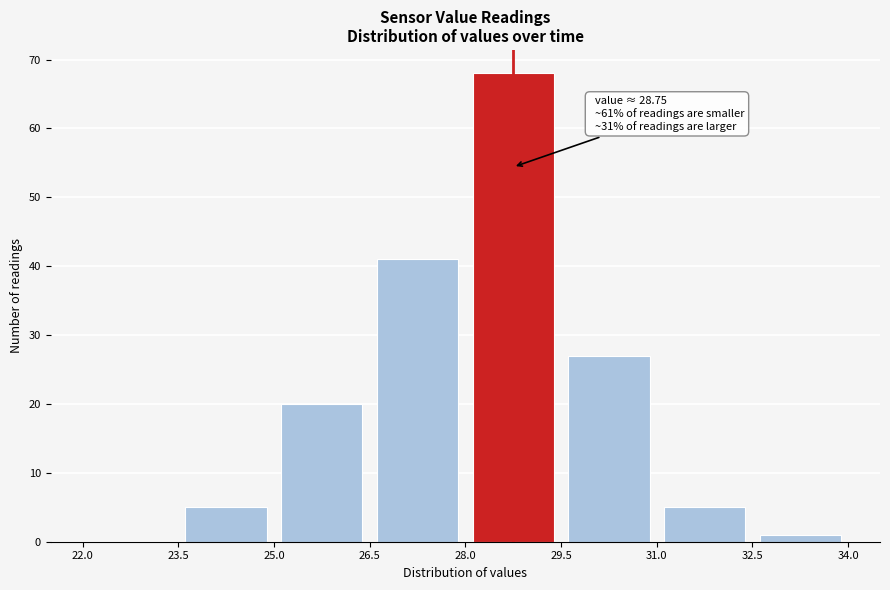

Over which range of the x-axis is the bar tallest?

28.0 to 29.5